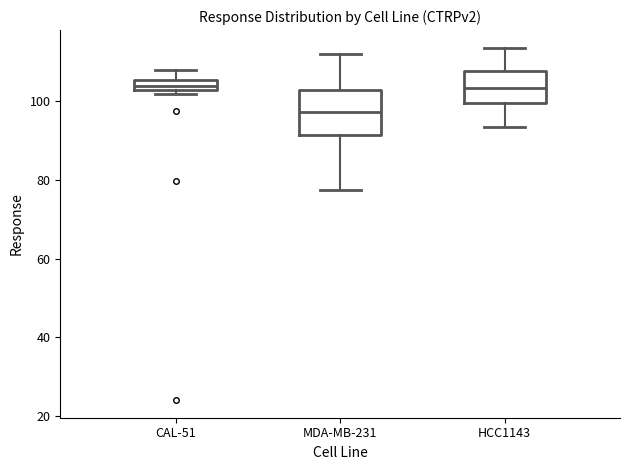

Where does the median line of the box for MDA-MB-231 sit on the y-axis? The values are not printed on the chart, so give them approximately, as read against the axis.

98